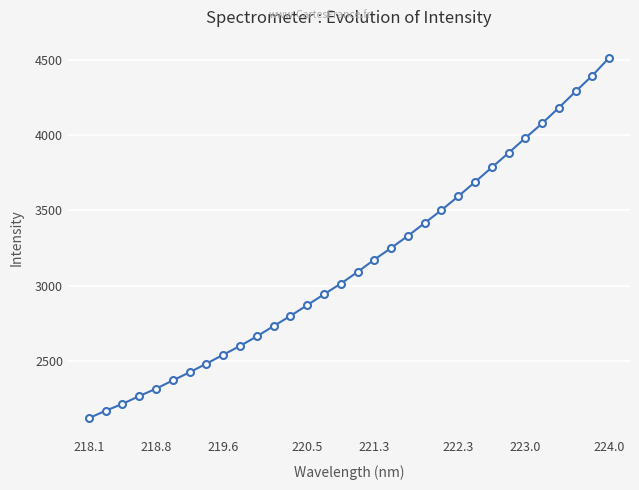

True or false: there are more than 0 points higher than both neighbors.

False